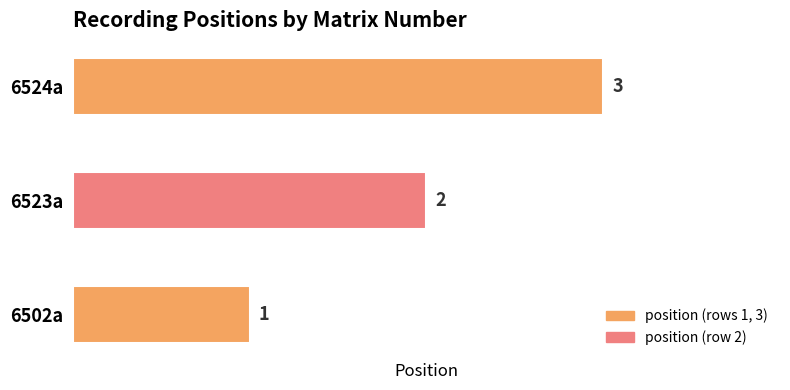

True or false: the data shows 3 at 6524a.

True